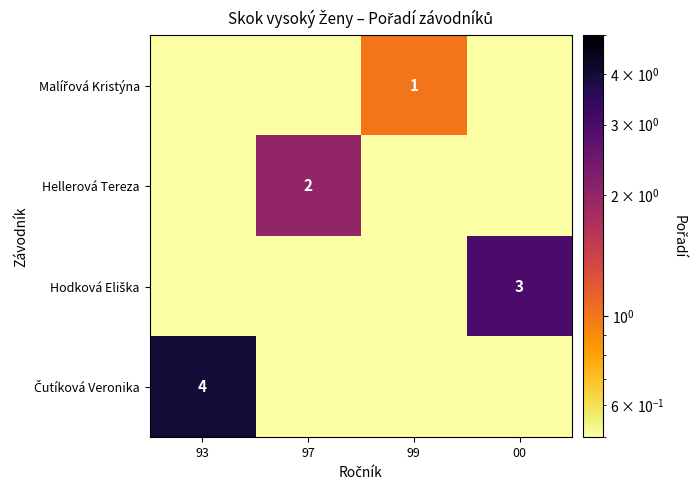

Rank the series by their average value, from lowest to highest.

Malířová Kristýna, Hellerová Tereza, Hodková Eliška, Čutíková Veronika